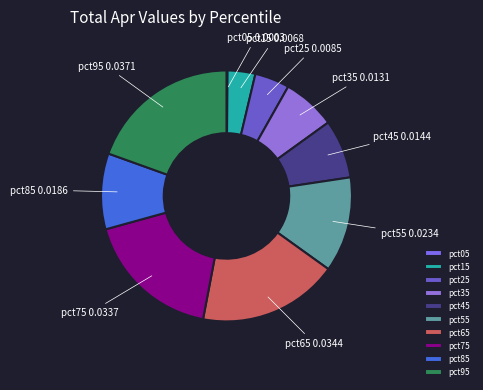

What is the largest slice in the pie chart?

pct95